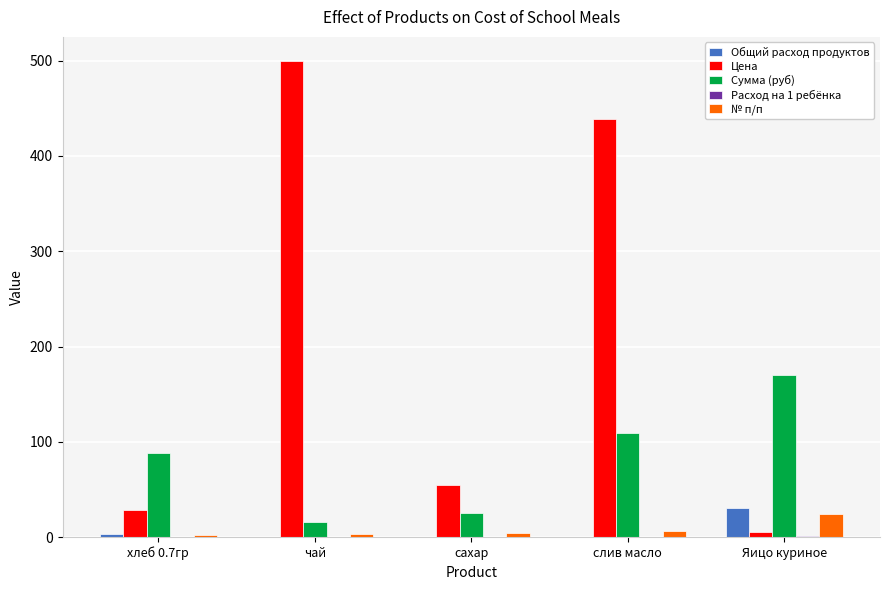

At which label does Сумма (руб) reach its peak?

Яицо куриное